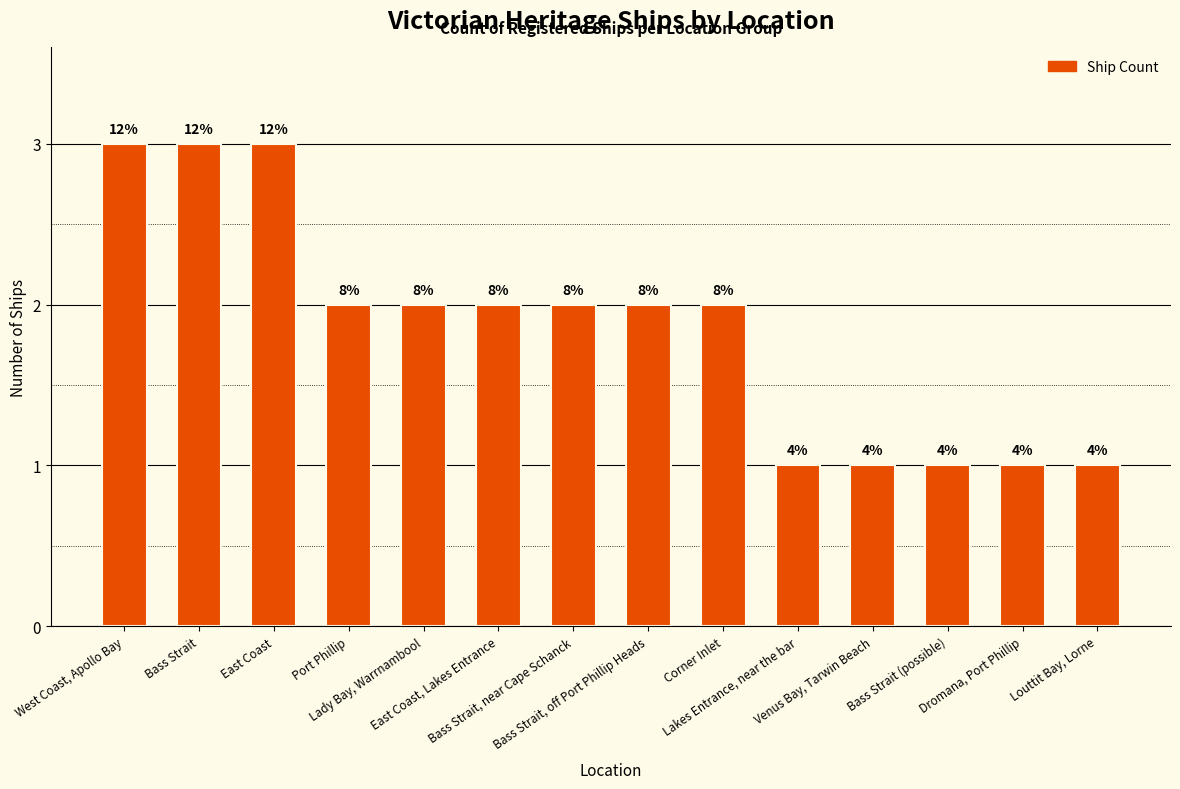

Where is the data nearest to the value 2?

Port Phillip